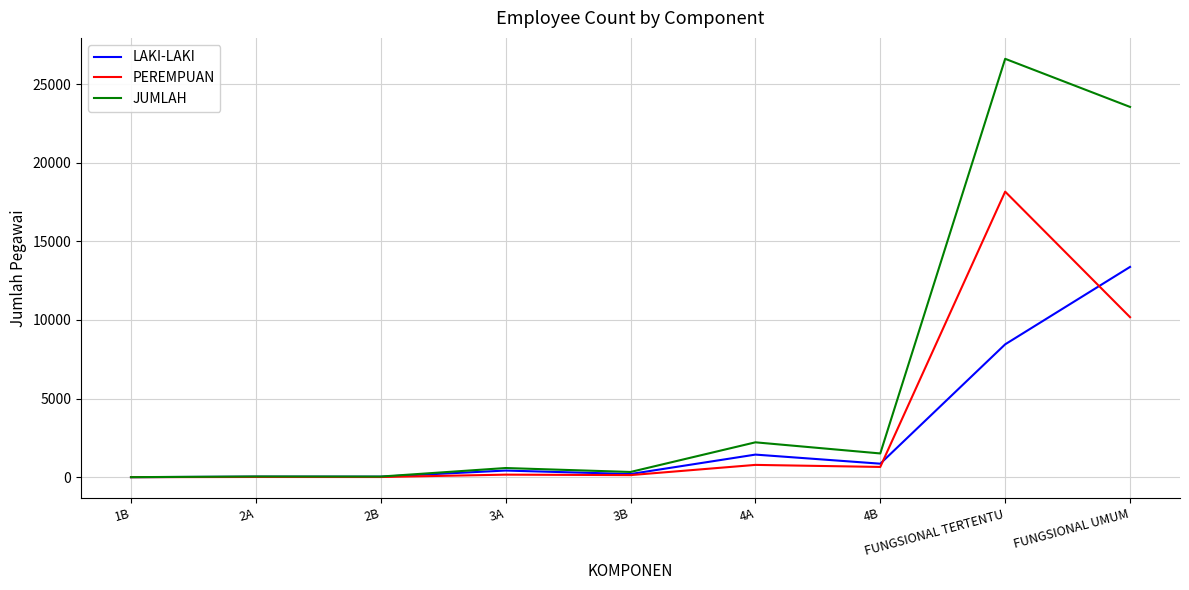

Which series has the widest spread of values?

JUMLAH